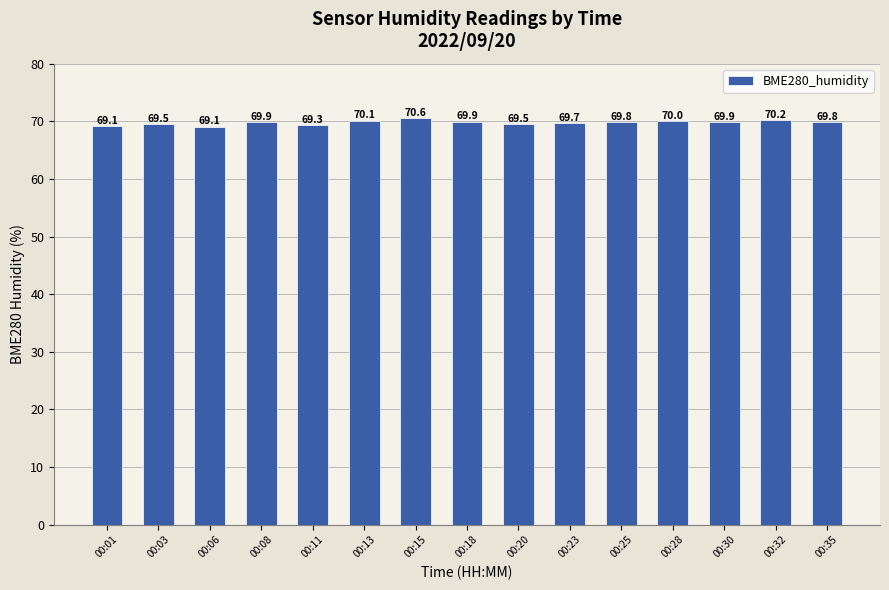

The chart shows a value of 69.8 at 00:25. True or false?

True